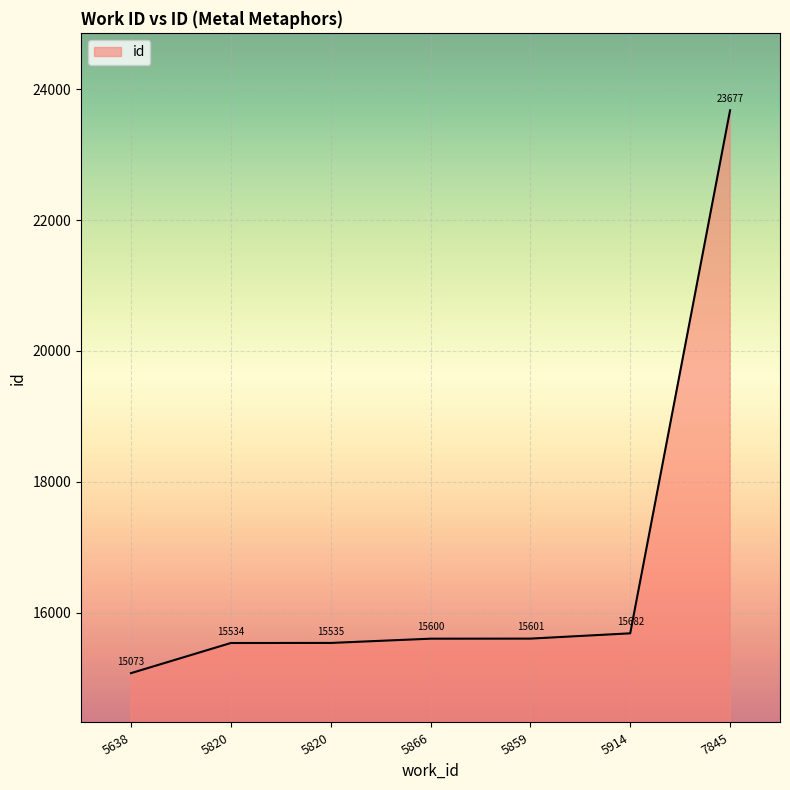

Approximately how many times larger is the value at 5914 compared to 5638?

1.0